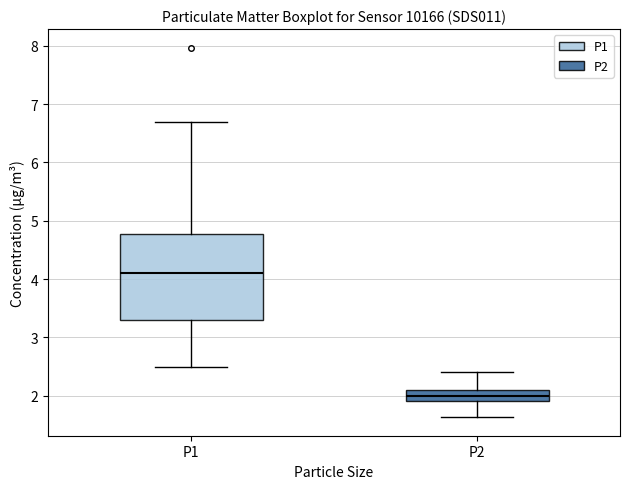

Where does the lower whisker of the box for P1 end on the y-axis? The values are not printed on the chart, so give them approximately, as read against the axis.

2.5